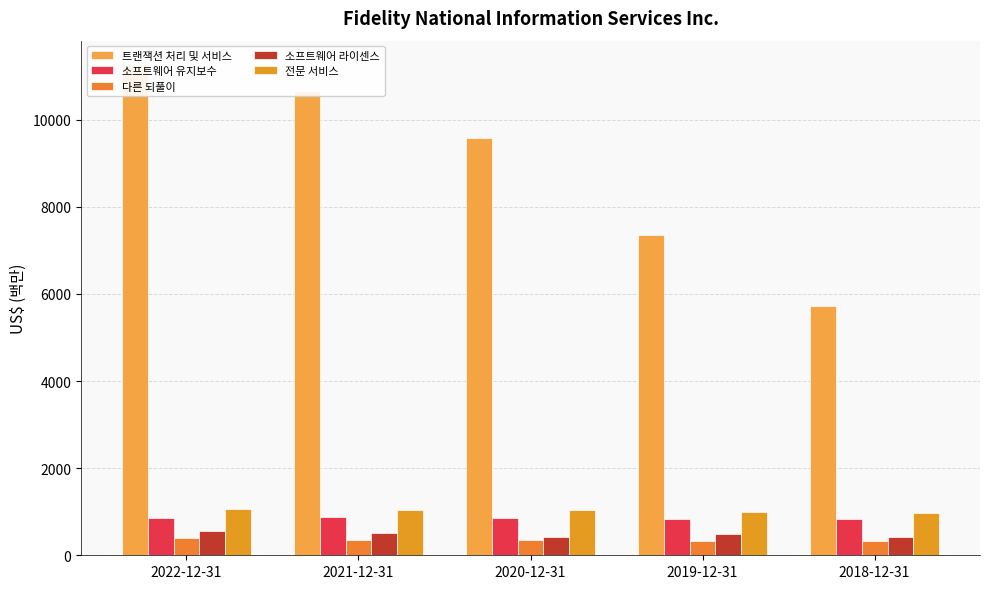

How many bars are there in total?

25